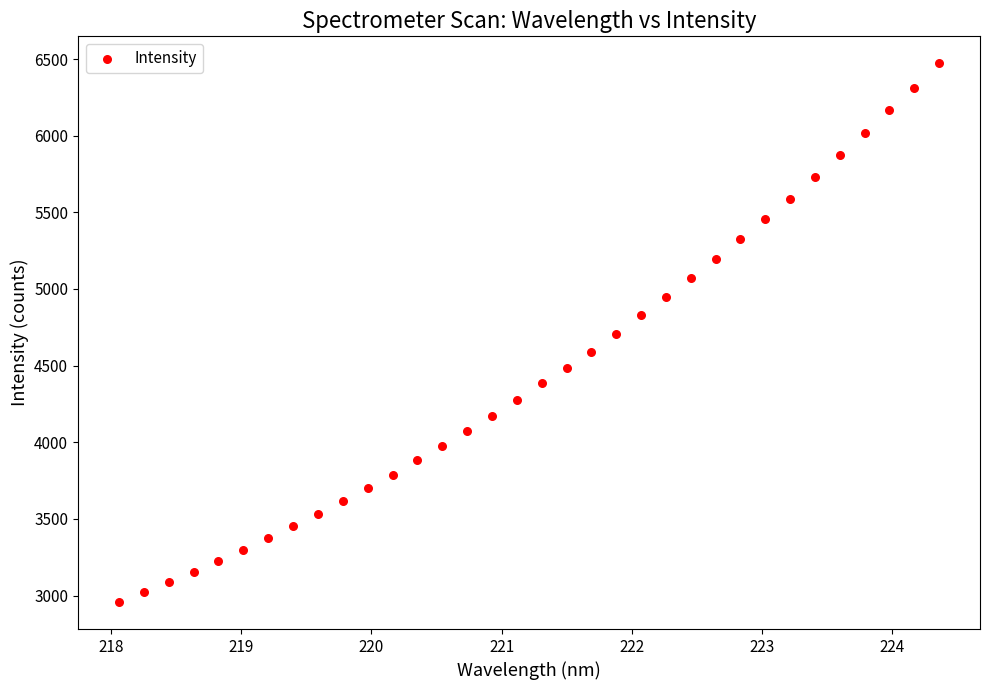

What is the range of X values (max minus min)?

6.3